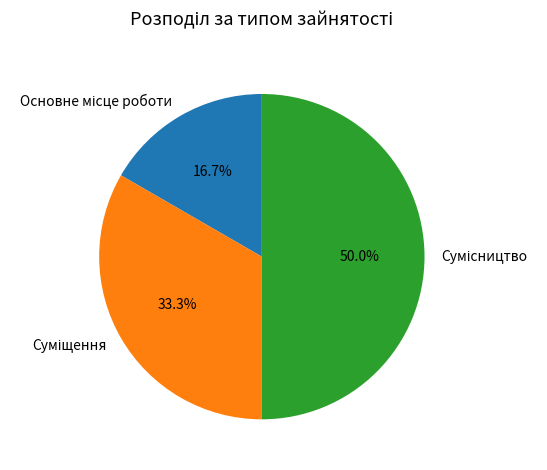

True or false: Основне місце роботи accounts for 17% of the total.

True